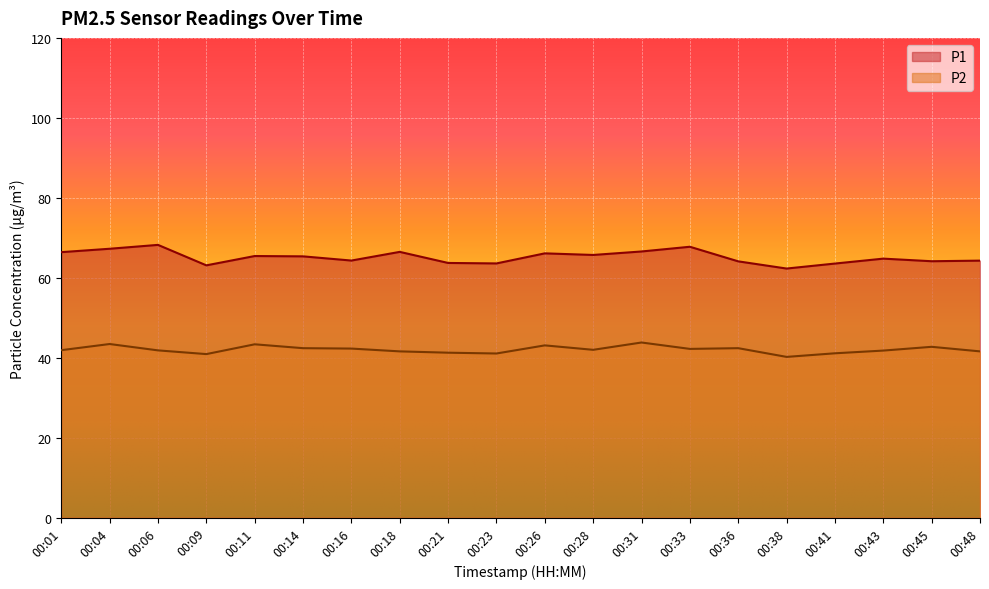

Does the chart display data point markers on the line(s)?

No